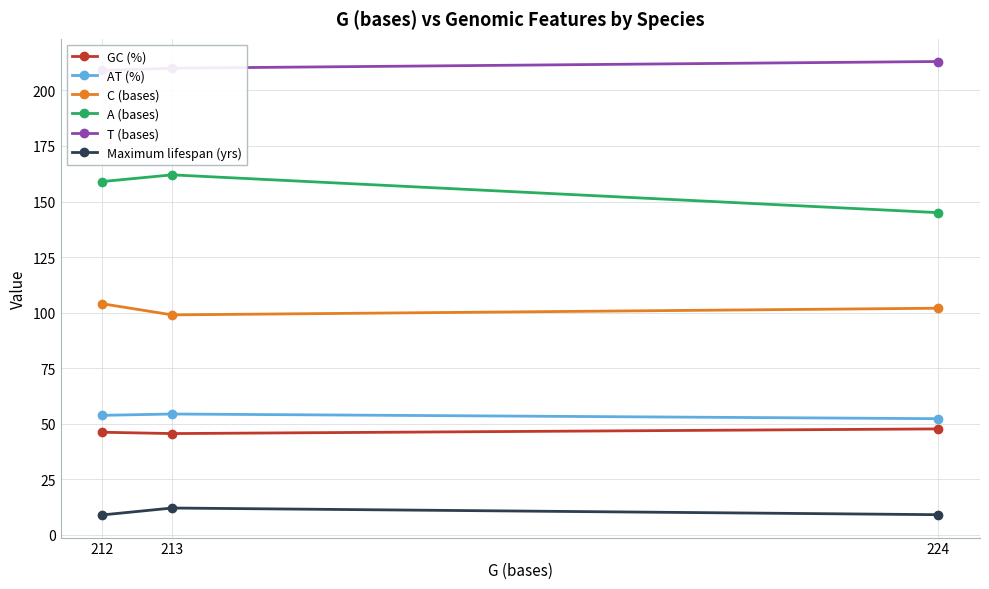

Rank the series by their maximum value, from lowest to highest.

Maximum lifespan (yrs), GC (%), AT (%), C (bases), A (bases), T (bases)